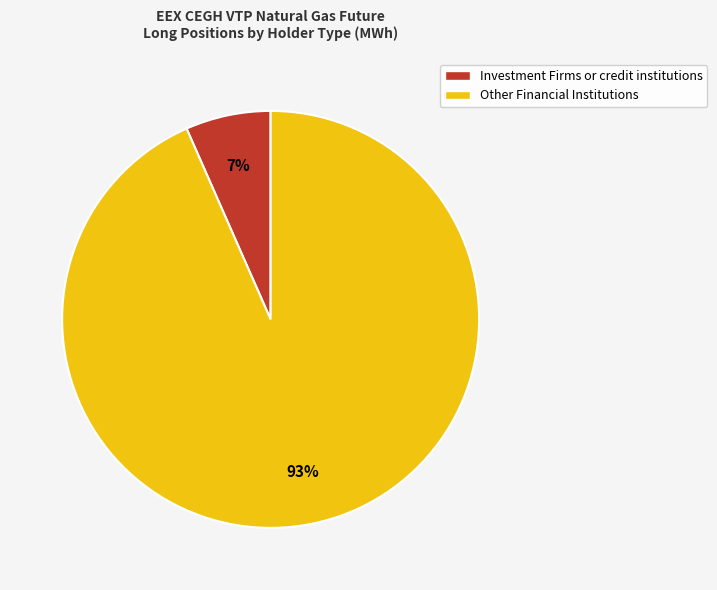

Is there a majority slice in this chart?

Yes